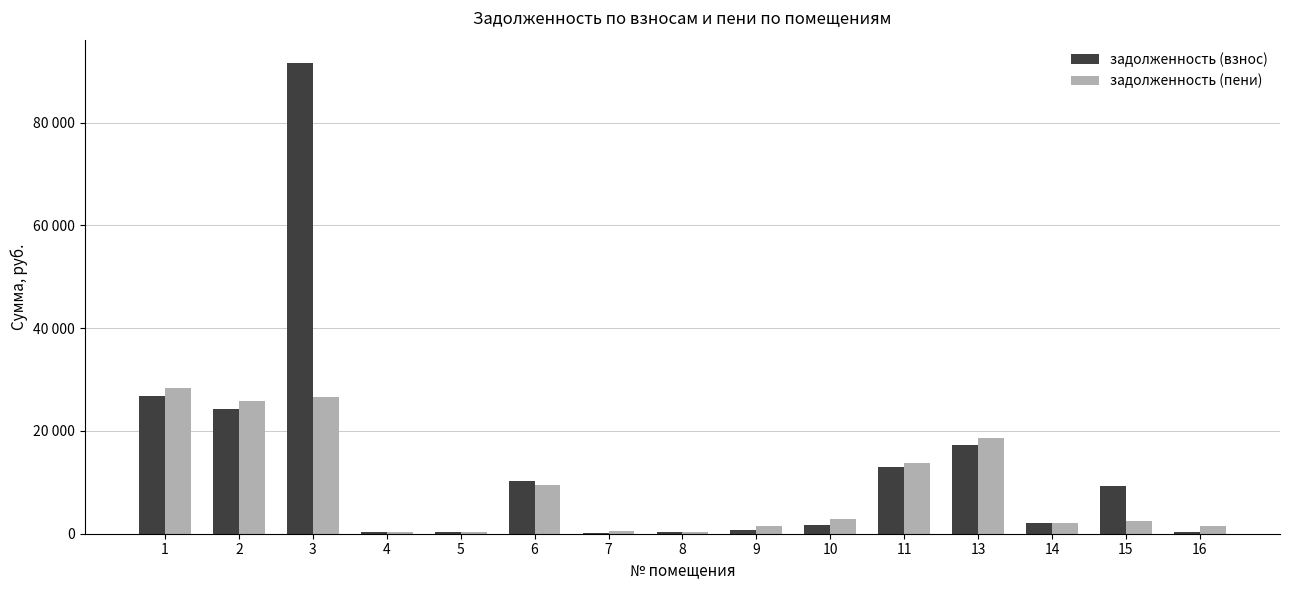

What are all the series names shown in the legend?

задолженность (взнос), задолженность (пени)